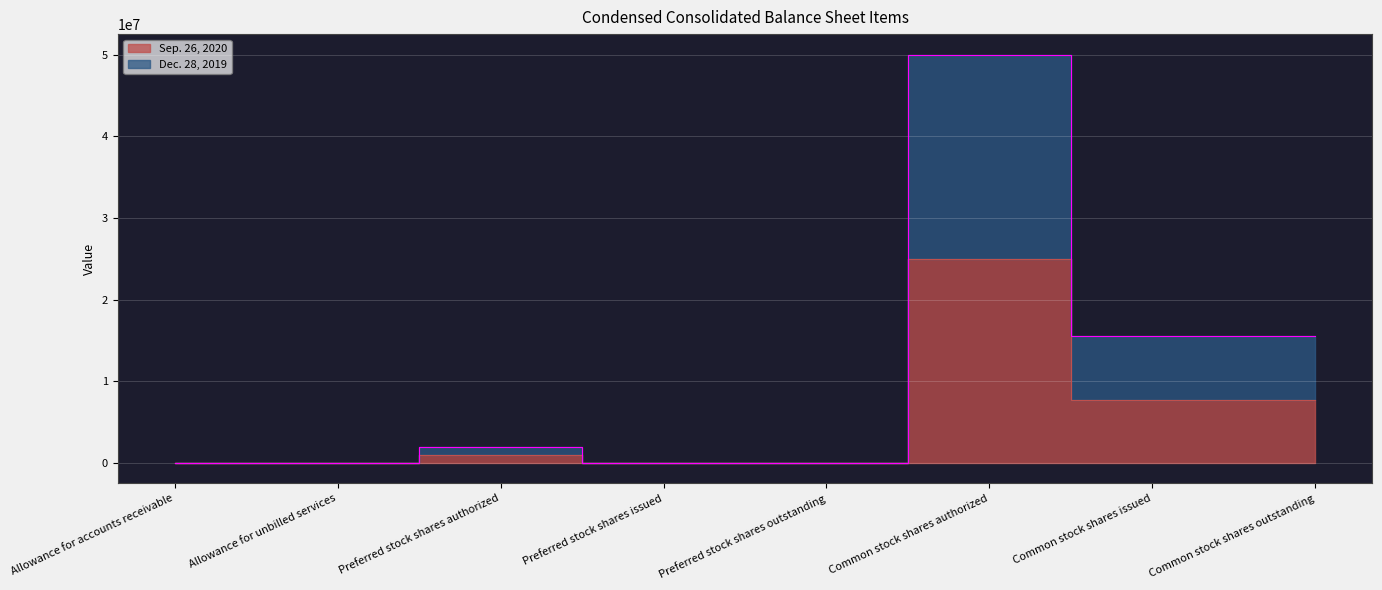

List the series in order of their peak value, highest first.

Dec. 28, 2019, Sep. 26, 2020